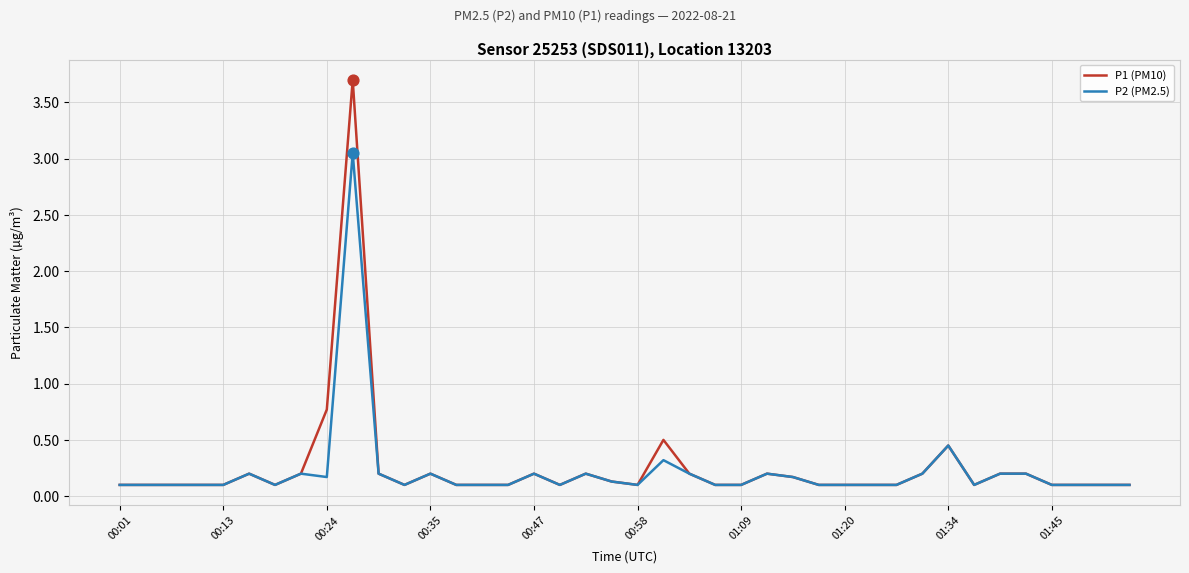

What are all the series names shown in the legend?

P1 (PM10), P2 (PM2.5)